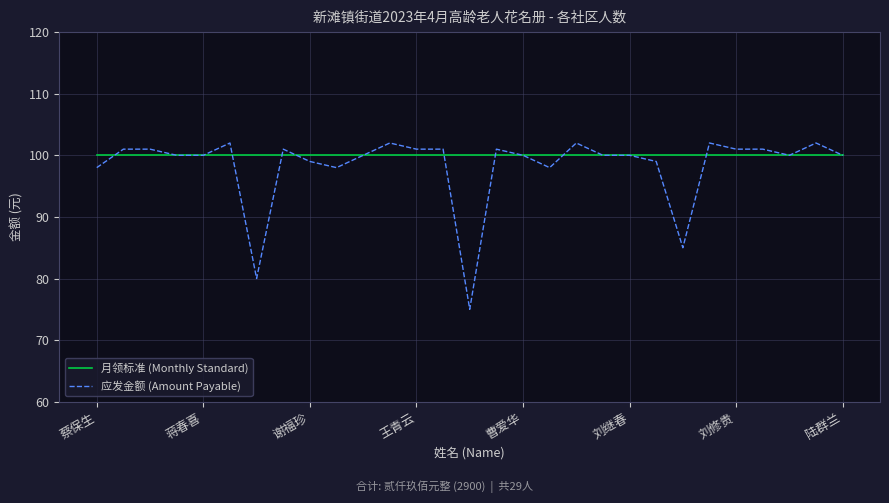

What is the maximum value for 应发金额 (Amount Payable)?

102